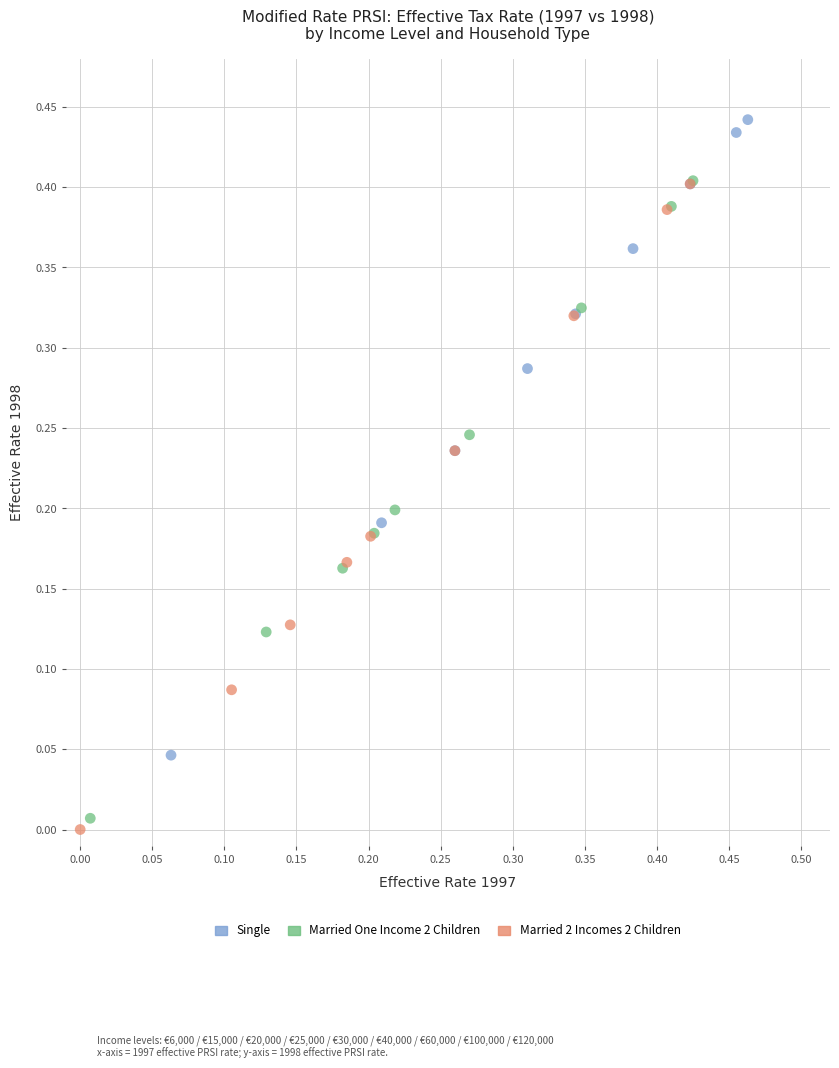

What are all the series names shown in the legend?

Single, Married One Income 2 Children, Married 2 Incomes 2 Children